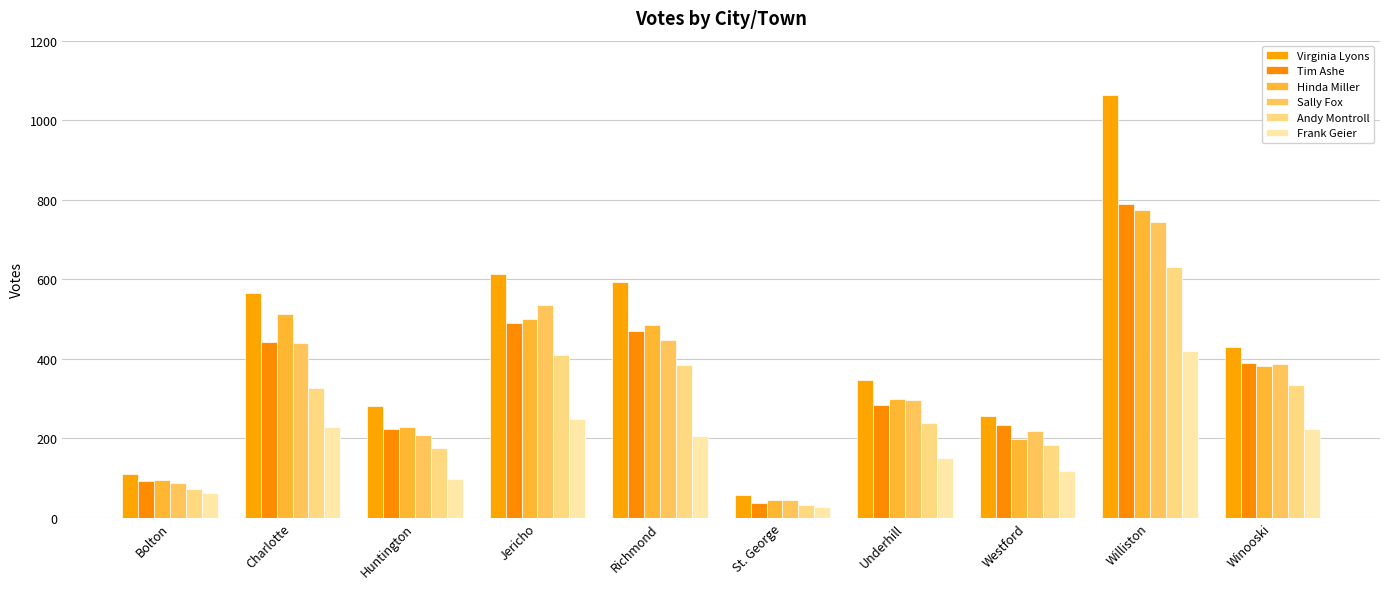

Reading left to right, extract all data points from this chart.

Virginia Lyons: Bolton=110	Charlotte=566	Huntington=281	Jericho=612	Richmond=593	St. George=58	Underhill=347	Westford=255	Williston=1064	Winooski=430
Tim Ashe: Bolton=92	Charlotte=443	Huntington=224	Jericho=489	Richmond=470	St. George=37	Underhill=283	Westford=232	Williston=789	Winooski=389
Hinda Miller: Bolton=95	Charlotte=513	Huntington=229	Jericho=500	Richmond=485	St. George=43	Underhill=298	Westford=198	Williston=773	Winooski=382
Sally Fox: Bolton=87	Charlotte=440	Huntington=208	Jericho=536	Richmond=447	St. George=45	Underhill=296	Westford=217	Williston=744	Winooski=387
Andy Montroll: Bolton=73	Charlotte=326	Huntington=176	Jericho=408	Richmond=384	St. George=32	Underhill=239	Westford=183	Williston=630	Winooski=334
Frank Geier: Bolton=63	Charlotte=228	Huntington=97	Jericho=249	Richmond=204	St. George=27	Underhill=149	Westford=116	Williston=418	Winooski=222